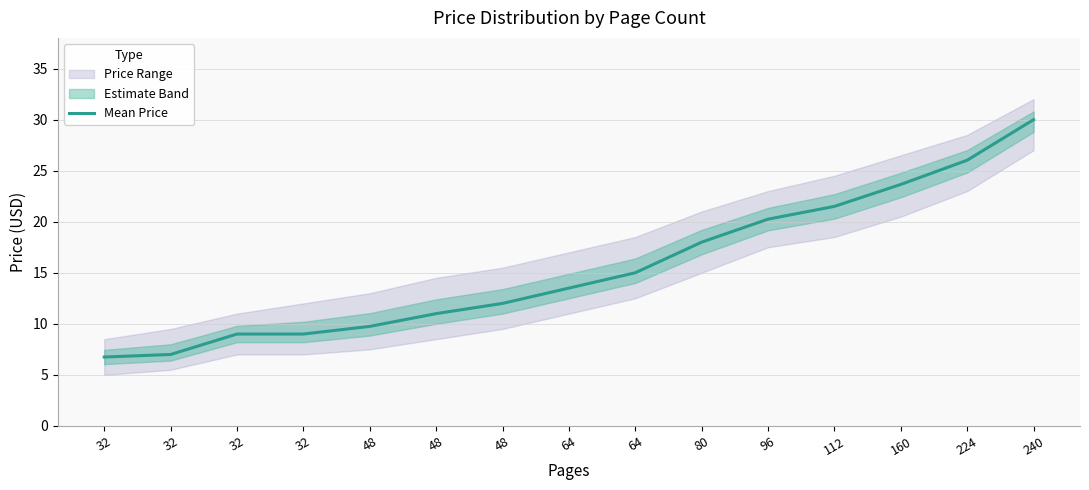

What is the greatest value displayed?

30.0